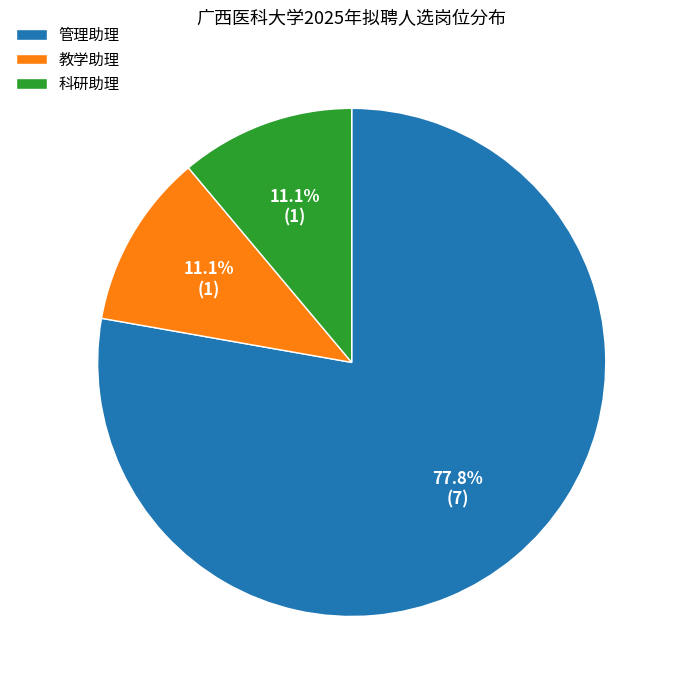

Does any single category account for the majority?

Yes